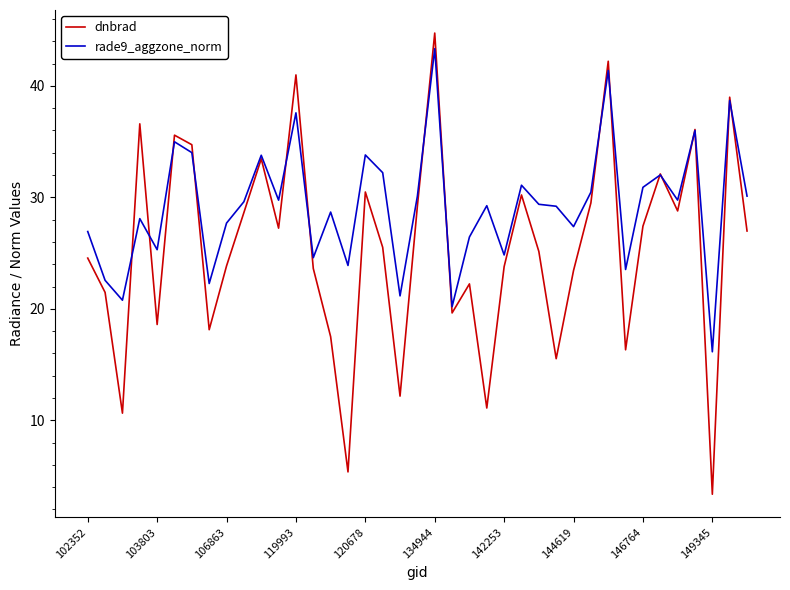

Rank the series by their average value, from highest to lowest.

rade9_aggzone_norm, dnbrad